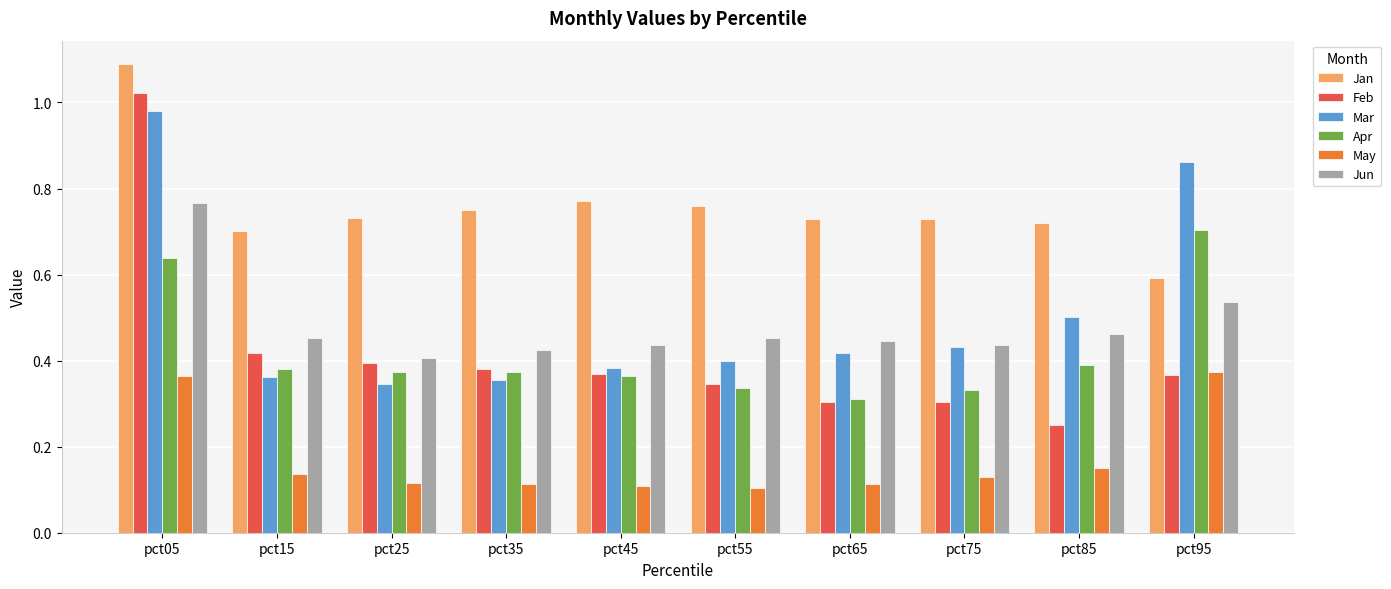

Which series has the largest total across all categories?

Jan